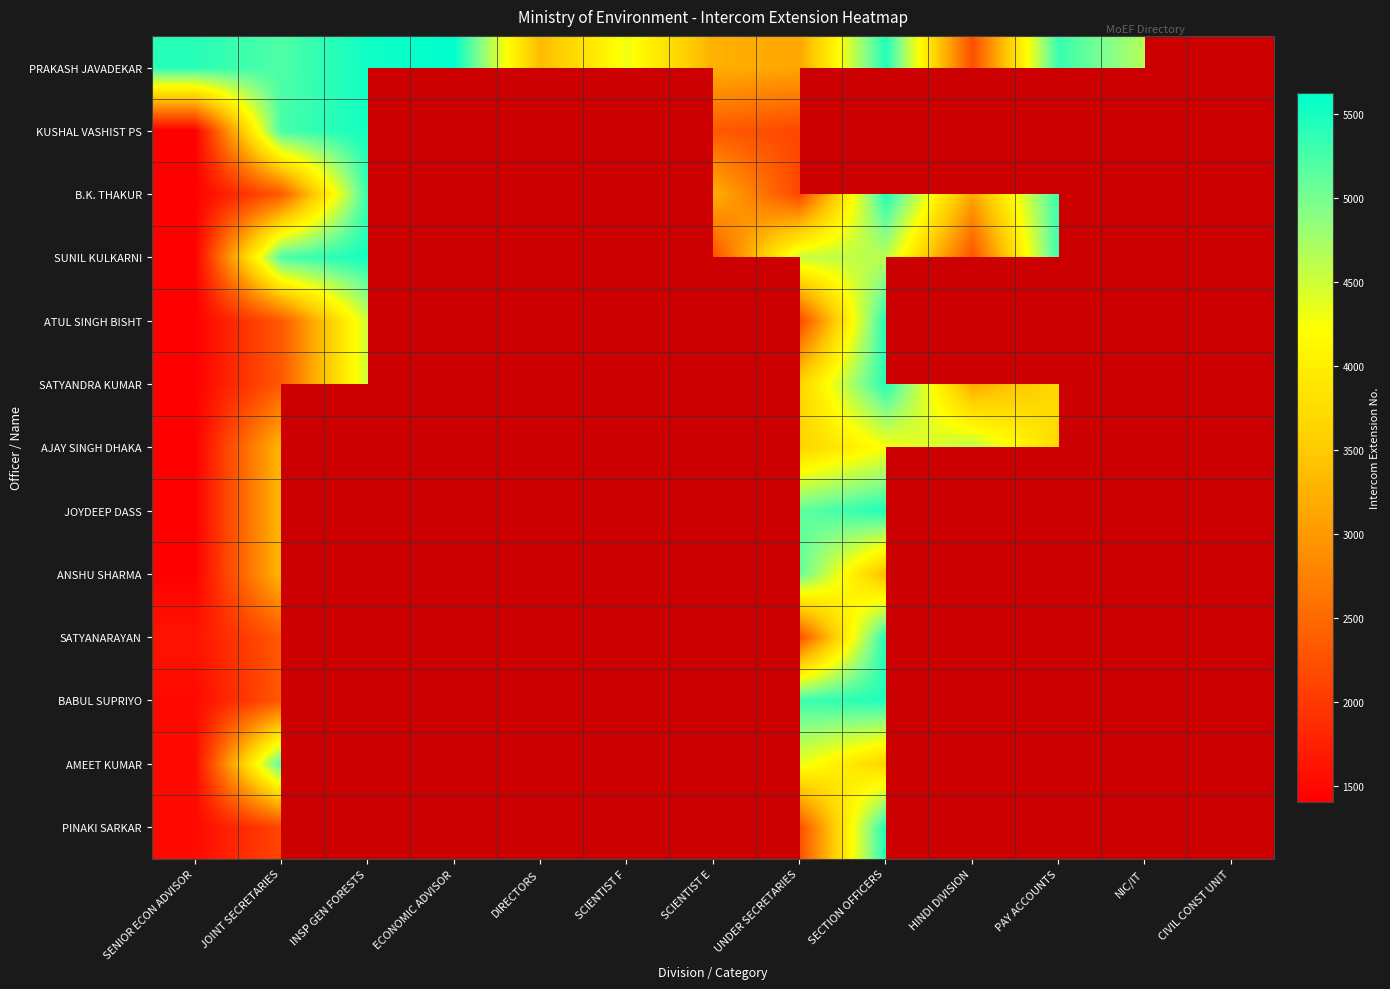

What is the difference between the maximum and minimum values in the SUNIL KULKARNI series?

4112.0